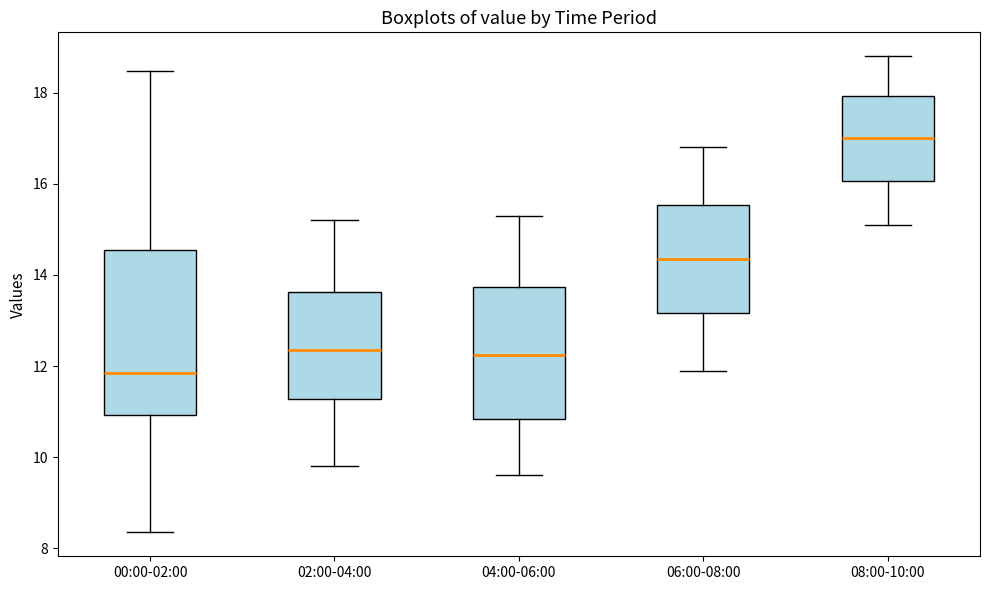

Reading left to right, read every box against the y-axis: the position of its median line, the range the box covers, and the ends of its whiskers. The values are not printed on the chart, so give them approximately, as read against the axis.

00:00-02:00: median 11.8, box 11.0 to 14.6, whiskers 8.4 to 18.4
02:00-04:00: median 12.4, box 11.2 to 13.6, whiskers 9.8 to 15.2
04:00-06:00: median 12.2, box 10.8 to 13.8, whiskers 9.6 to 15.4
06:00-08:00: median 14.4, box 13.2 to 15.6, whiskers 12.0 to 16.8
08:00-10:00: median 17.0, box 16.0 to 18.0, whiskers 15.2 to 18.8